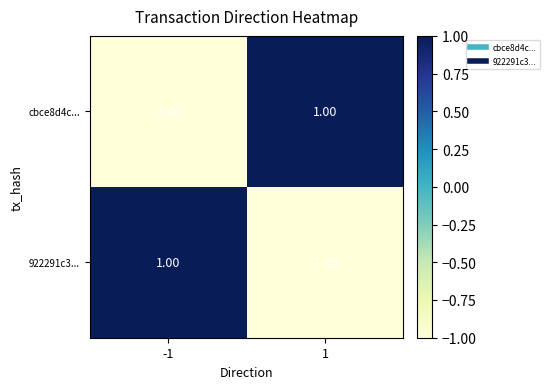

List the labels in order of cbce8d4c... value, largest first.

1, -1